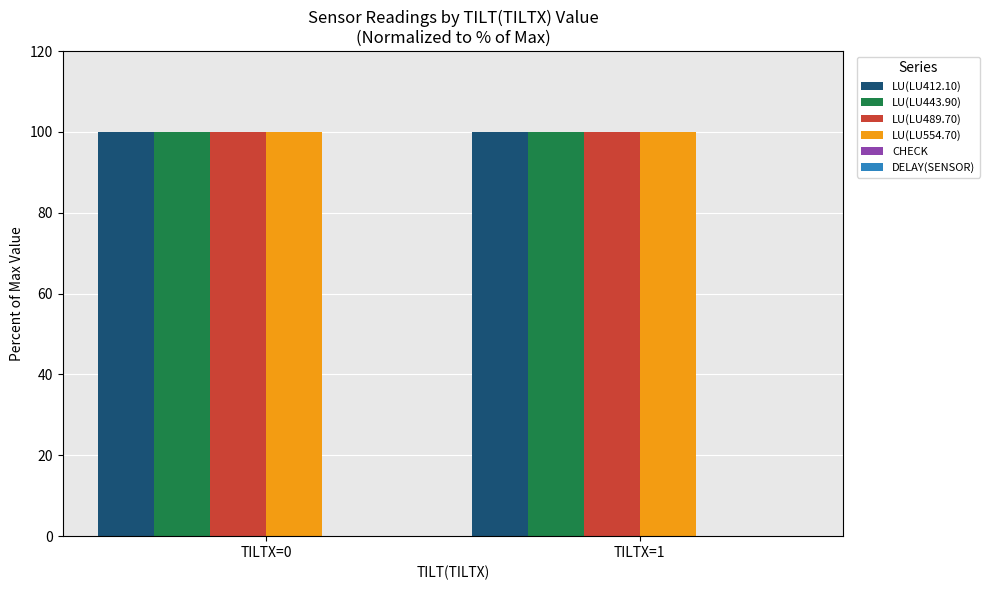

The value of LU(LU489.70) at TILTX=0 is 100.0. True or false?

True